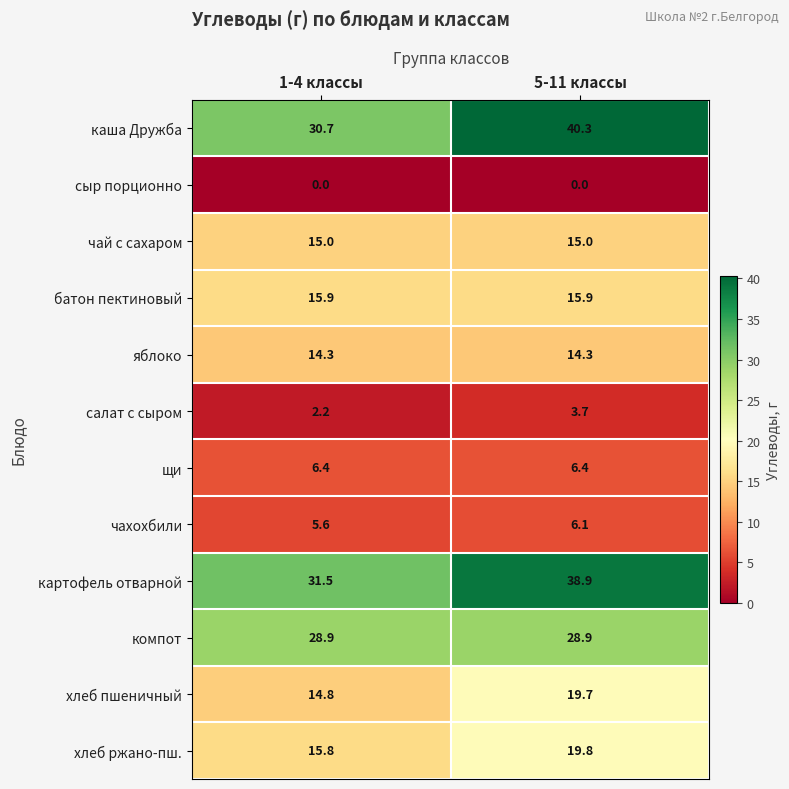

What is the sum of all каша Дружба values?

71.0